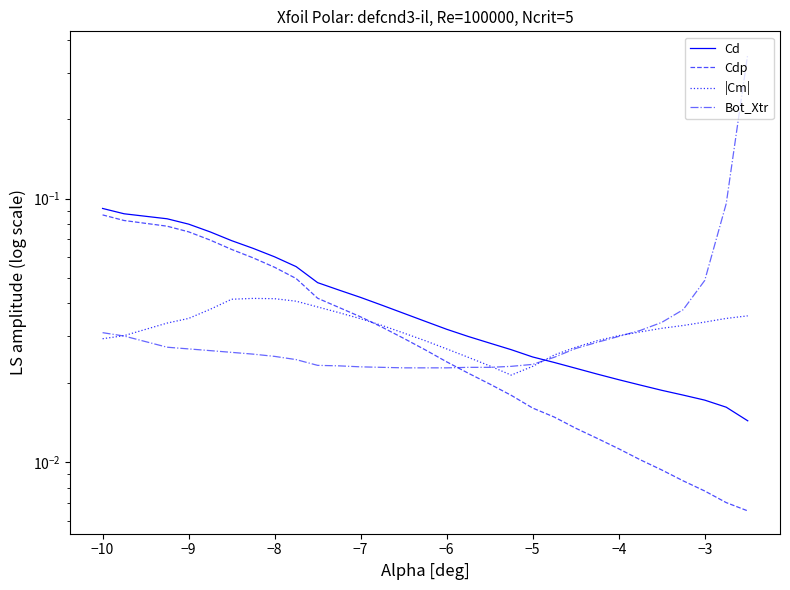

What is the difference between the maximum and minimum values in the Cdp series?

0.1